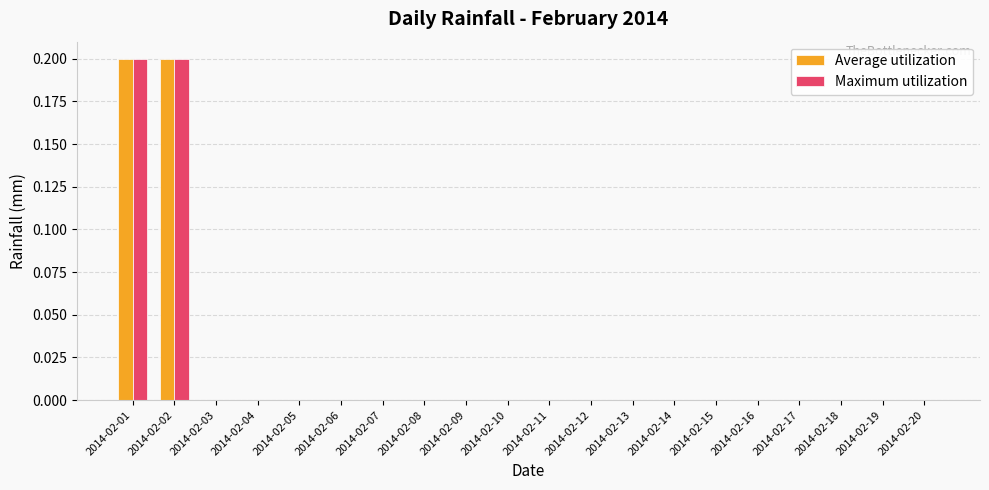

Is it true that Average utilization equals 0.0 at 2014-02-04?

True